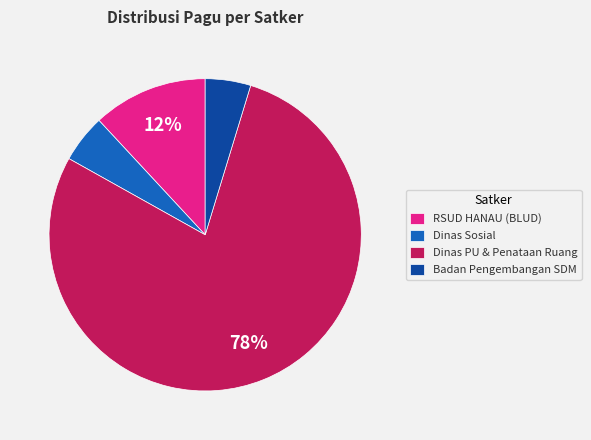

Does Dinas PU & Penataan Ruang account for over 50% of the chart?

Yes